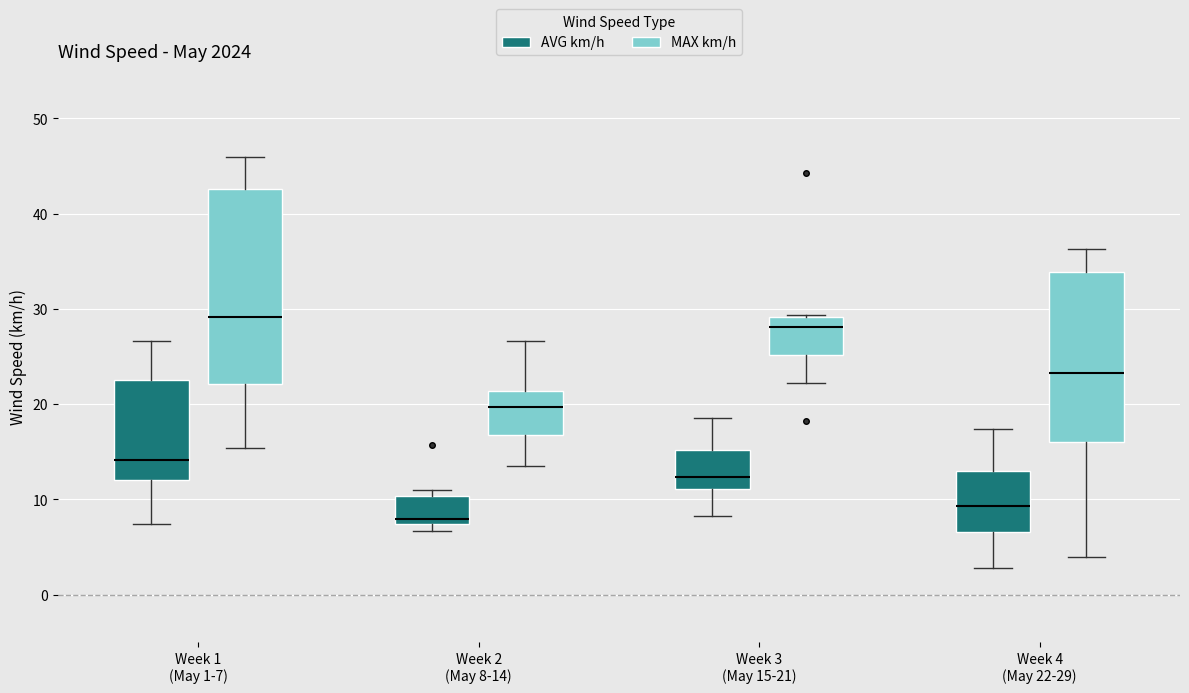

Reading left to right, transcribe this box plot: for each box, give where its median line is, the range the box spans, and where its two whiskers end, as read against the y-axis. The values are not printed on the chart, so give them approximately, as read against the axis.

Week 1 (May 1-7) (AVG km/h): median 14, box 12 to 22, whiskers 7 to 27
Week 1 (May 1-7) (MAX km/h): median 29, box 22 to 43, whiskers 15 to 46
Week 2 (May 8-14) (AVG km/h): median 8, box 7 to 10, whiskers 7 (just below the box's lower edge) to 11
Week 2 (May 8-14) (MAX km/h): median 20, box 17 to 21, whiskers 14 to 27
Week 3 (May 15-21) (AVG km/h): median 12, box 11 to 15, whiskers 8 to 19
Week 3 (May 15-21) (MAX km/h): median 28, box 25 to 29, whiskers 22 to 29
Week 4 (May 22-29) (AVG km/h): median 9, box 7 to 13, whiskers 3 to 17
Week 4 (May 22-29) (MAX km/h): median 23, box 16 to 34, whiskers 4 to 36